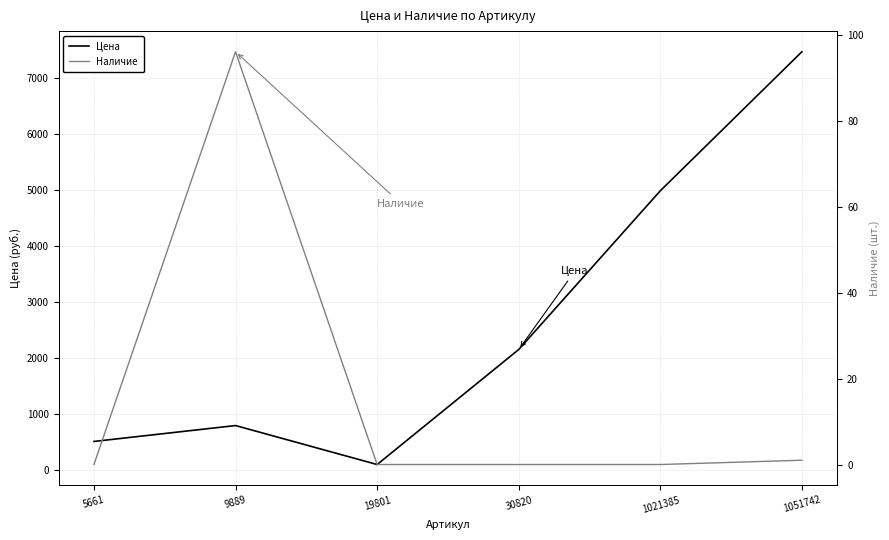

Is this an area chart (filled region under the line)?

No